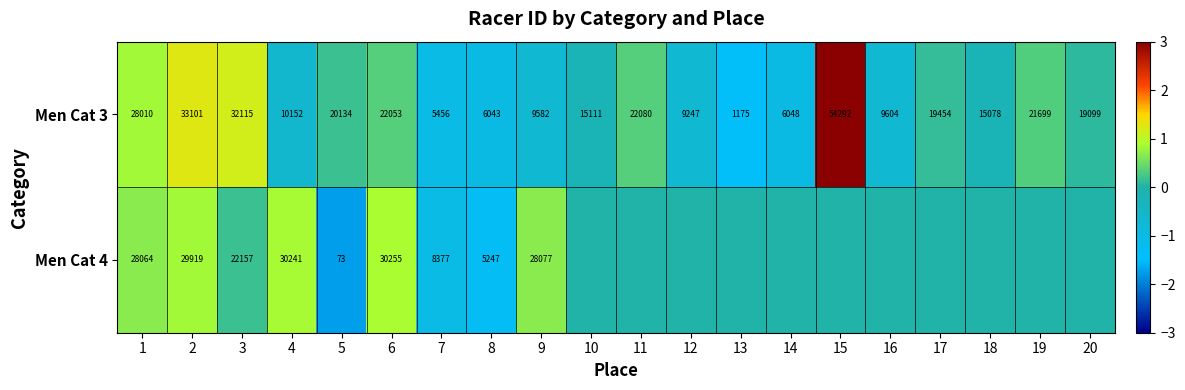

At which label does Men Cat 3 reach its peak?

15